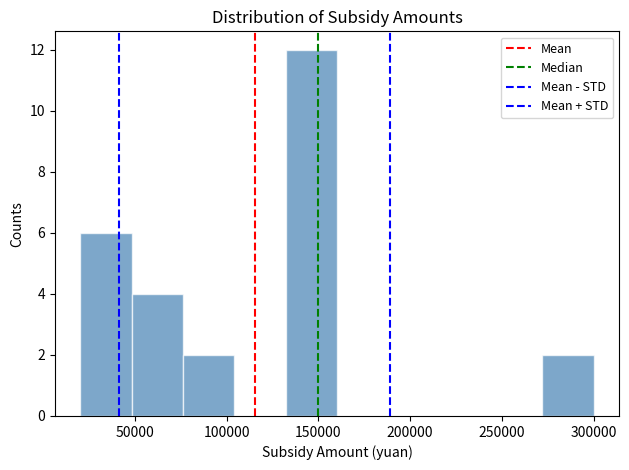

Reading left to right, transcribe this chart: for each bar, give the range it covers on the x-axis and its height. Neither the bar edges nor the heights are printed on the chart, so give them approximately, as read against the axes.

20000 to 50000: 6
50000 to 75000: 4
75000 to 105000: 2
105000 to 130000: 0
130000 to 160000: 12
160000 to 190000: 0
190000 to 215000: 0
215000 to 245000: 0
245000 to 270000: 0
270000 to 300000: 2